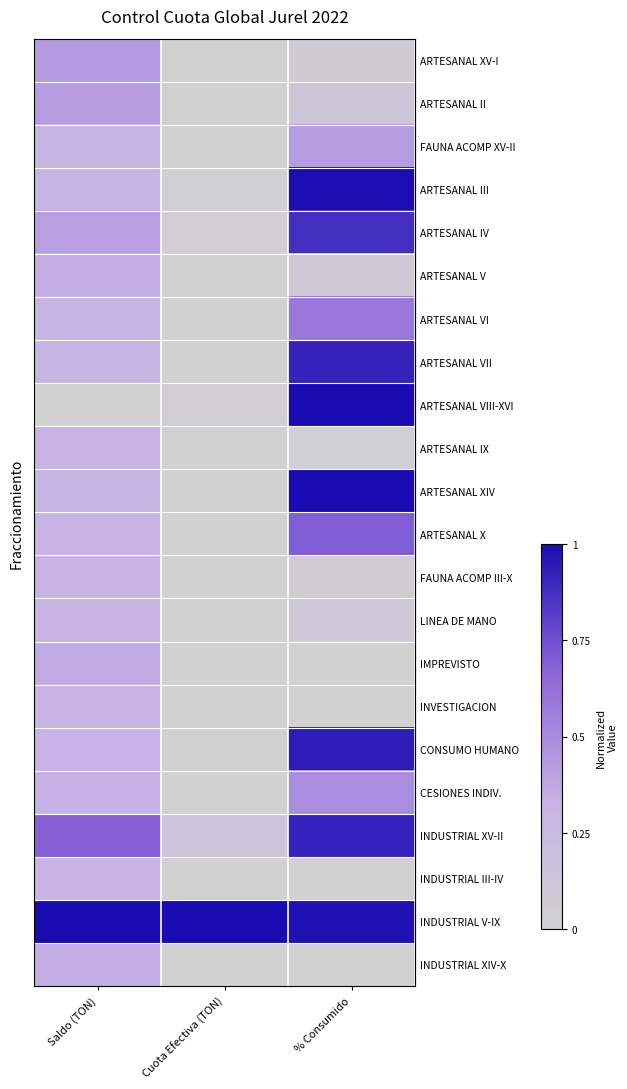

At which category is the sum across all series the highest?

% Consumido